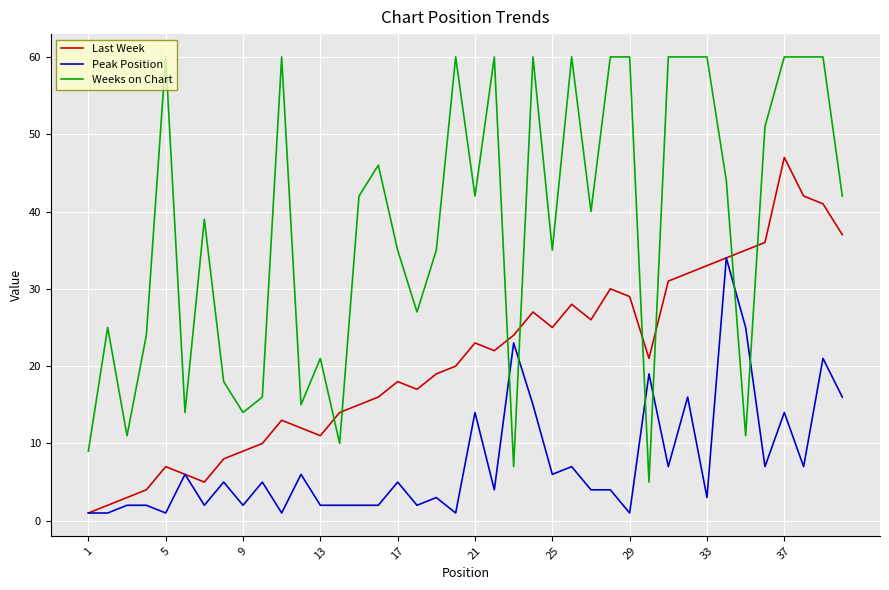

Which series has the largest total across all categories?

Weeks on Chart